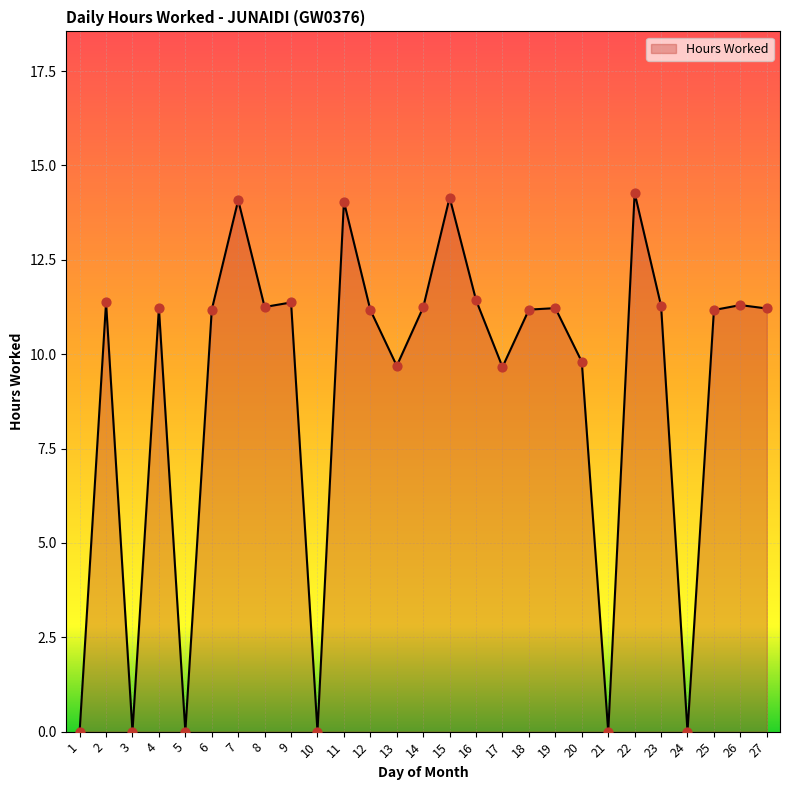

Between 1 and 25, which is larger?

25